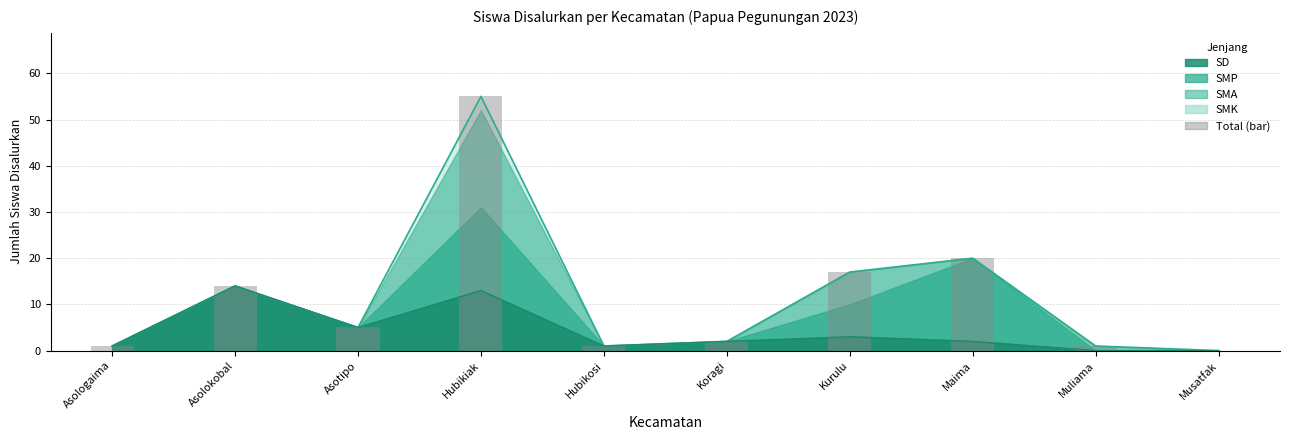

How many data points are less than 5?

5